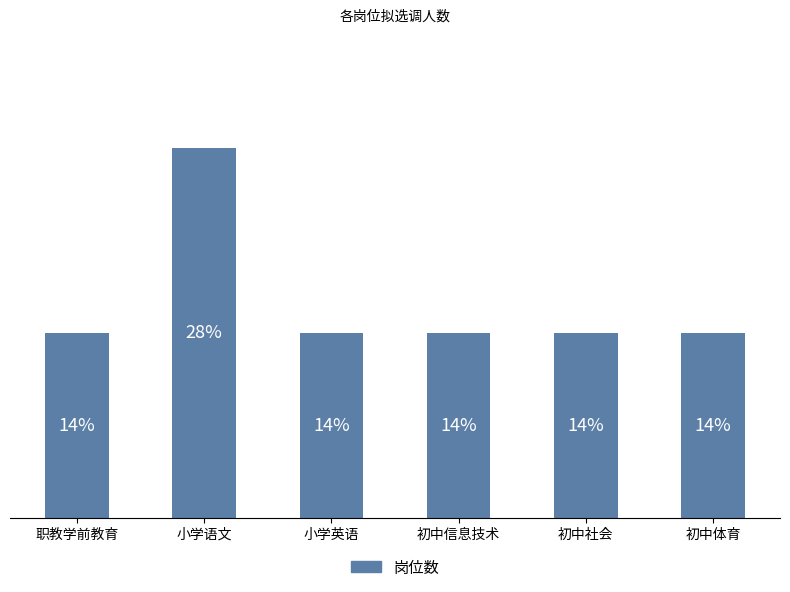

What is the sum of the values at 初中信息技术 and 初中体育?

2